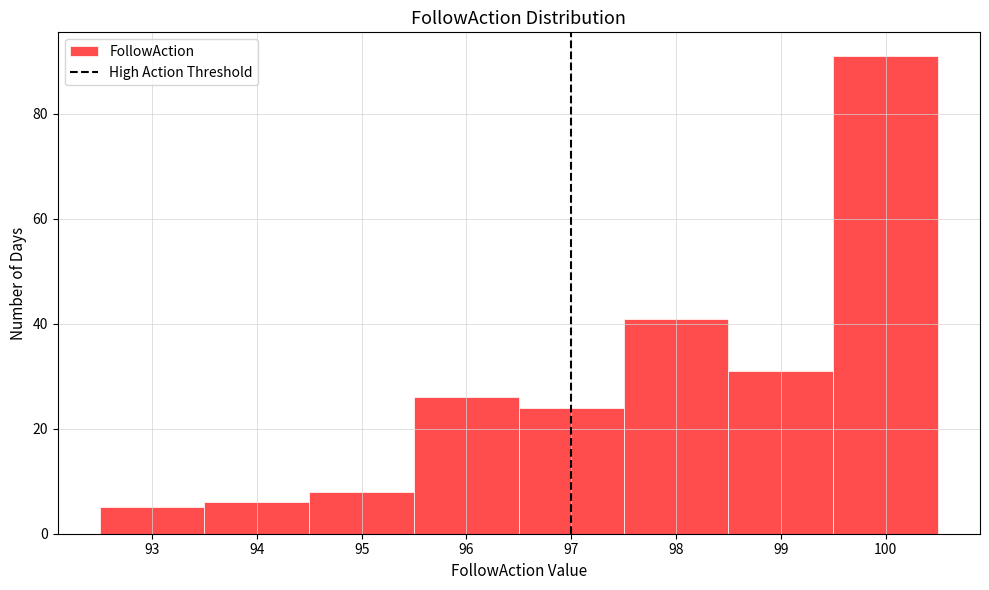

What is the height of the bar covering 95.5 to 96.5 on the x-axis? The values are not printed on the chart, so give them approximately, as read against the axis.

26